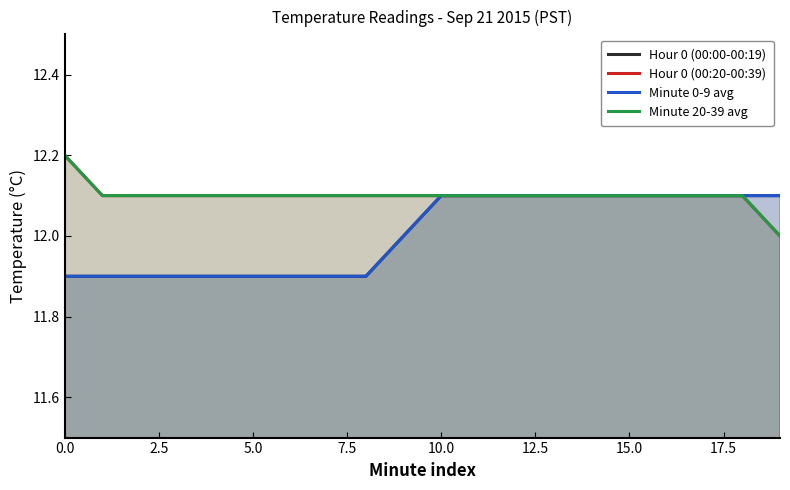

Reading left to right, transcribe all the data shown in this chart.

Hour 0 (00:00-00:19): 11.9	11.9	11.9	11.9	11.9	11.9	11.9	11.9	11.9	12.0	12.1	12.1	12.1	12.1	12.1	12.1	12.1	12.1	12.1	12.1
Hour 0 (00:20-00:39): 12.2	12.1	12.1	12.1	12.1	12.1	12.1	12.1	12.1	12.1	12.1	12.1	12.1	12.1	12.1	12.1	12.1	12.1	12.1	12.0
Minute 0-9 avg: 11.9	11.9	11.9	11.9	11.9	11.9	11.9	11.9	11.9	12.0	12.1	12.1	12.1	12.1	12.1	12.1	12.1	12.1	12.1	12.1
Minute 20-39 avg: 12.2	12.1	12.1	12.1	12.1	12.1	12.1	12.1	12.1	12.1	12.1	12.1	12.1	12.1	12.1	12.1	12.1	12.1	12.1	12.0